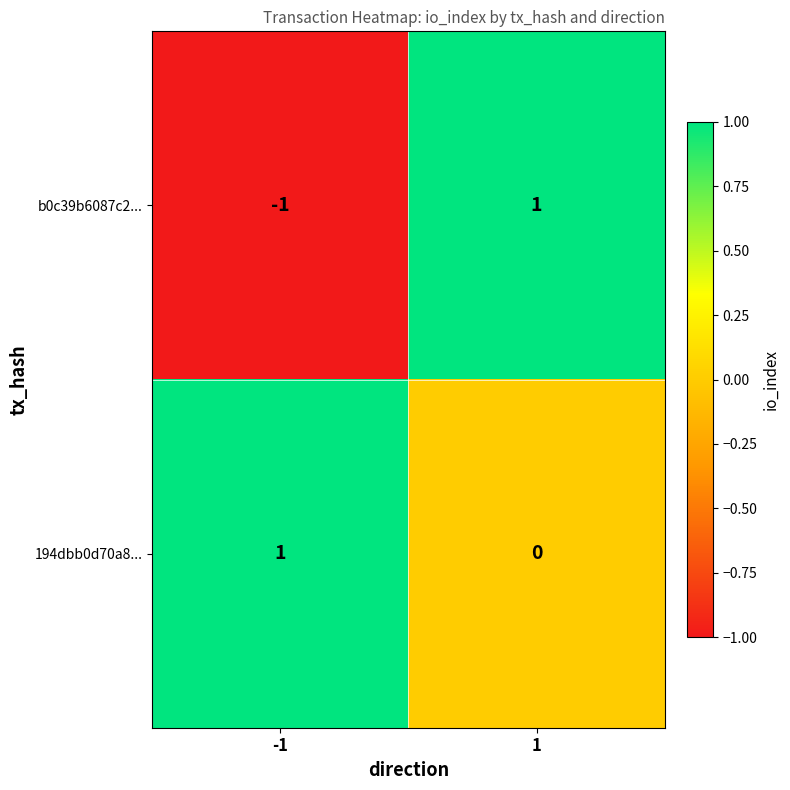

How many distinct data groups are displayed?

2